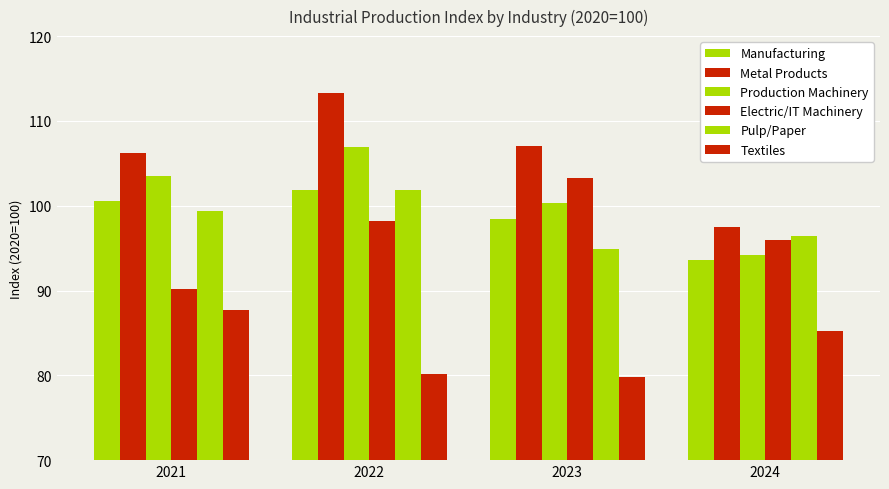

Where does the Manufacturing series first go above 100?

2021